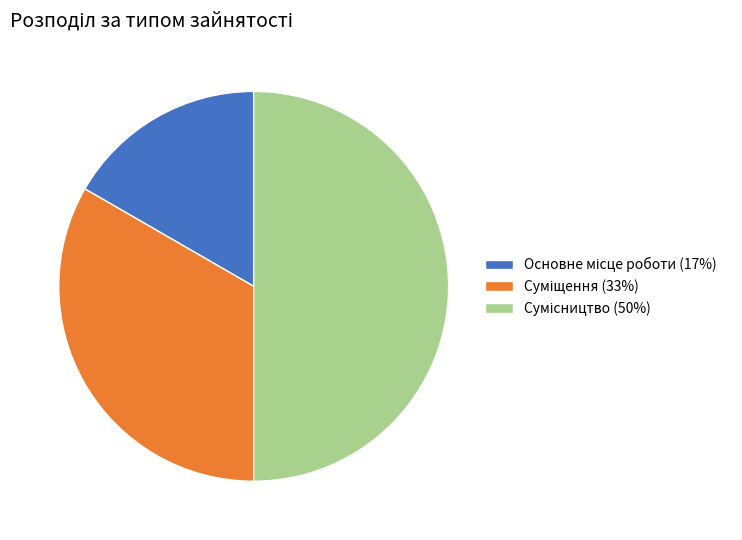

To the nearest percent, what is the combined percentage of Сумісництво and Суміщення?

83%